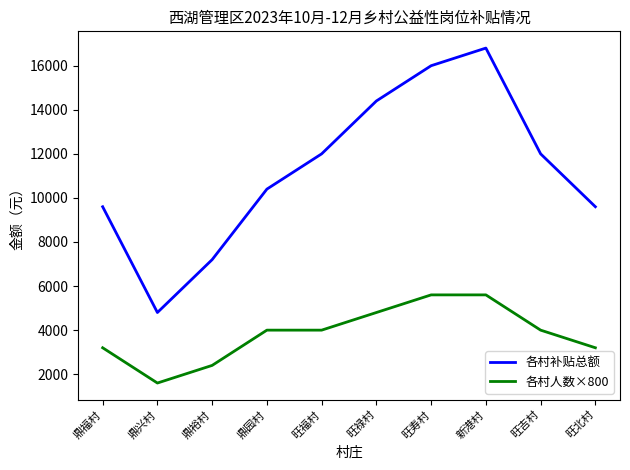

True or false: 各村人数×800 and 各村补贴总额 cross at least once.

False